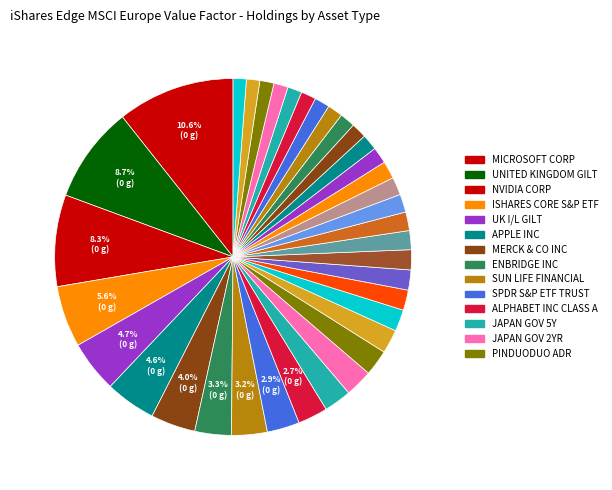

How many slices are in this pie chart?

36